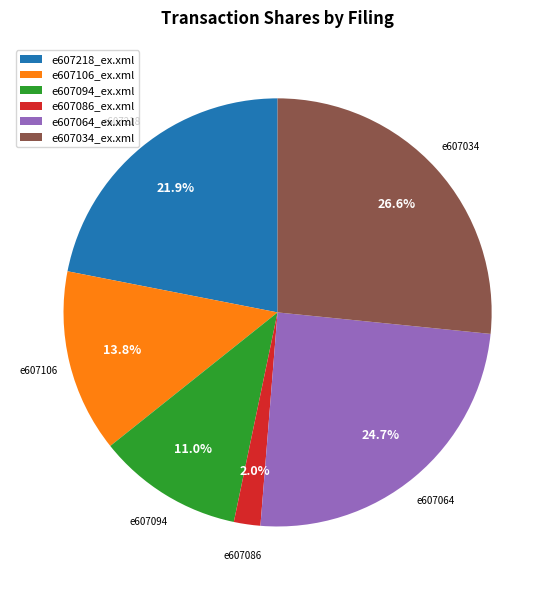

How many segments does this pie chart have?

6